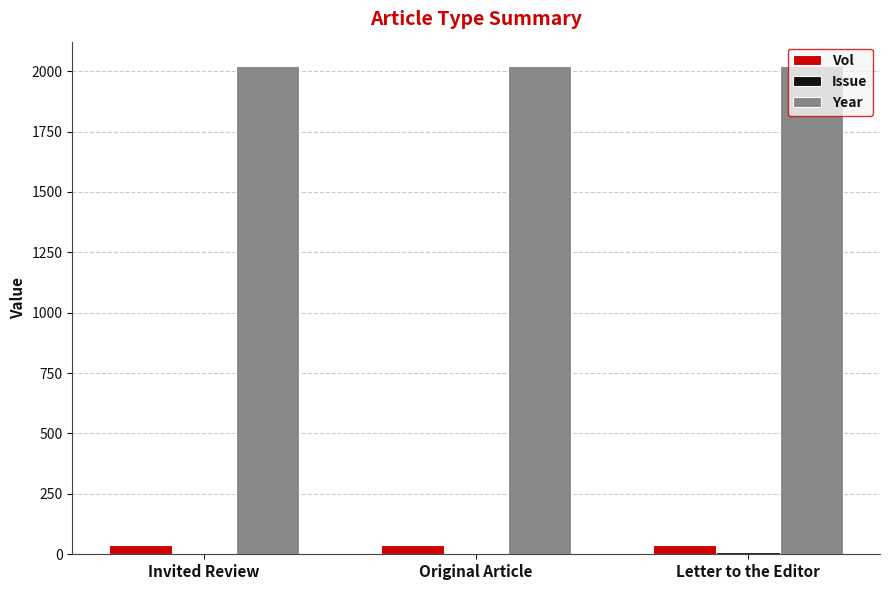

Which series has the largest total across all categories?

Year